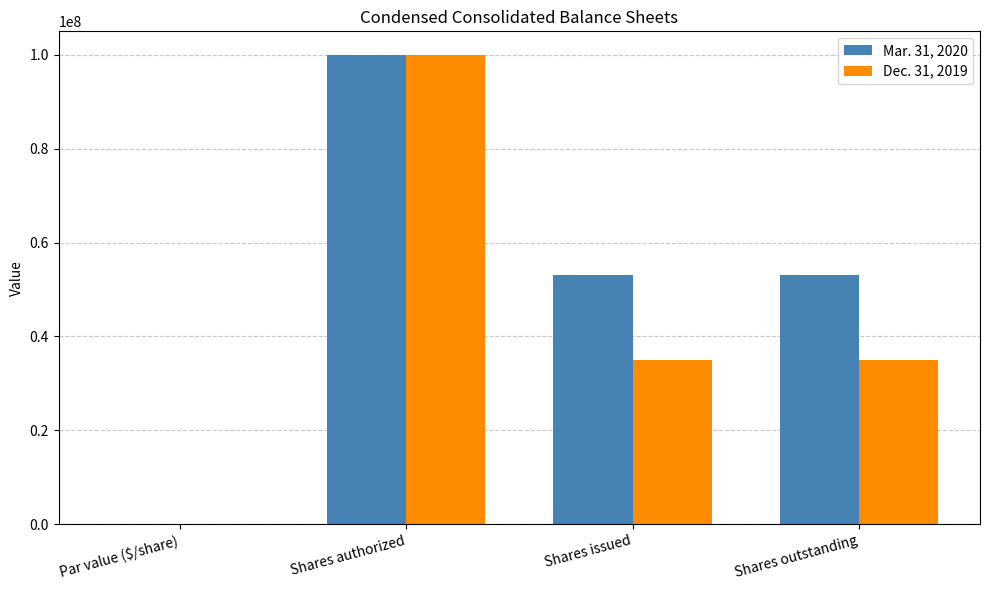

How many groups of bars are there?

4